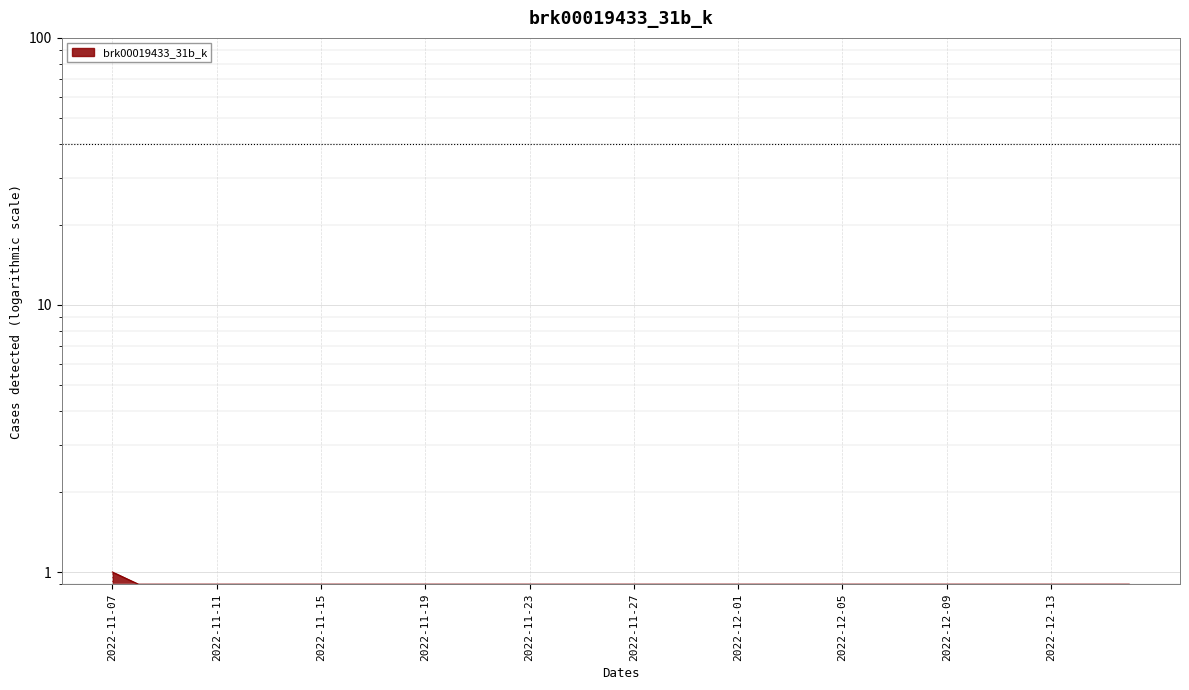

Between 2022-11-27 and 2022-12-04, which is larger?

2022-11-27